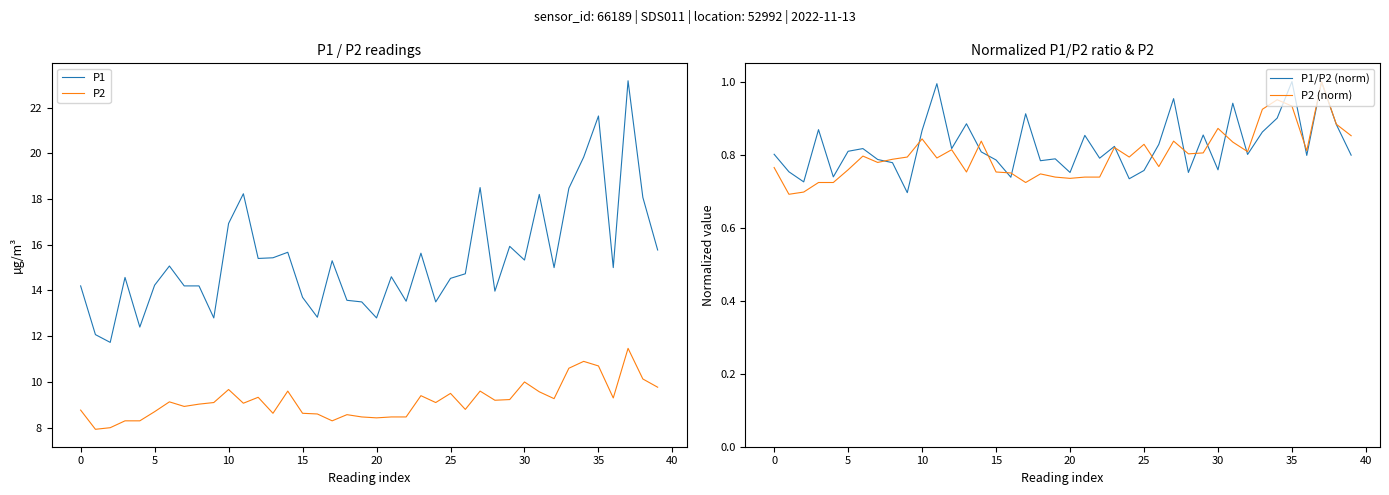

Which series has the widest spread of values?

P1